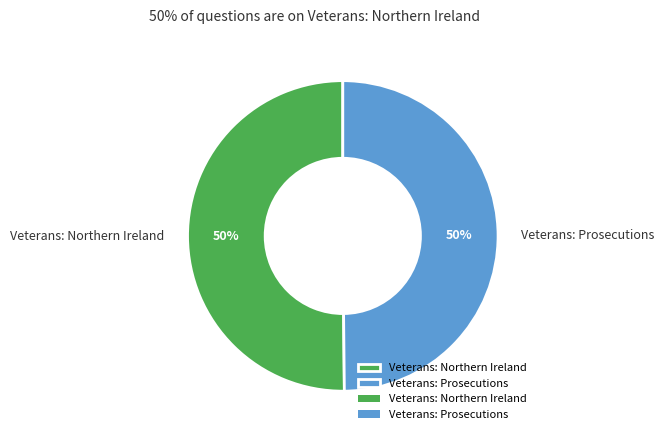

Approximately how many times larger is the value at Veterans: Prosecutions compared to Veterans: Northern Ireland?

1.0